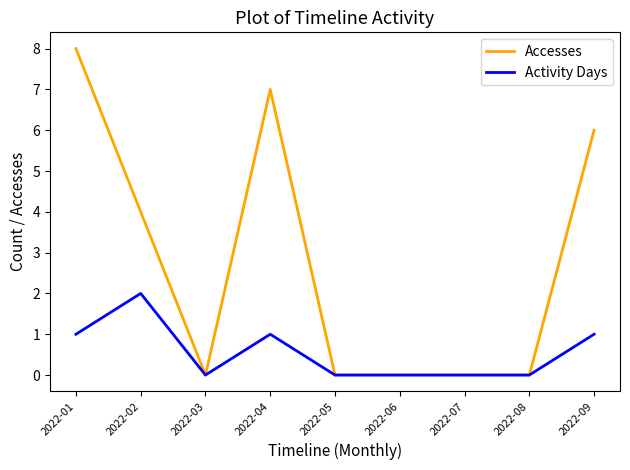

What is the total value across all series at 2022-04?

8